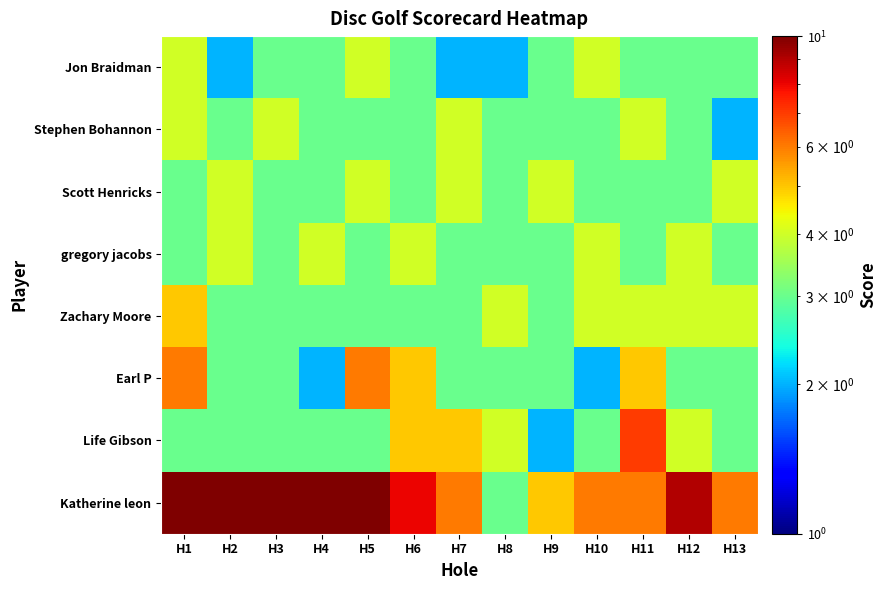

Reading right to left, extract all data points from this chart.

Jon Braidman: H13=3	H12=3	H11=3	H10=4	H9=3	H8=2	H7=2	H6=3	H5=4	H4=3	H3=3	H2=2	H1=4
Stephen Bohannon: H13=2	H12=3	H11=4	H10=3	H9=3	H8=3	H7=4	H6=3	H5=3	H4=3	H3=4	H2=3	H1=4
Scott Henricks: H13=4	H12=3	H11=3	H10=3	H9=4	H8=3	H7=4	H6=3	H5=4	H4=3	H3=3	H2=4	H1=3
gregory jacobs: H13=3	H12=4	H11=3	H10=4	H9=3	H8=3	H7=3	H6=4	H5=3	H4=4	H3=3	H2=4	H1=3
Zachary Moore: H13=4	H12=4	H11=4	H10=4	H9=3	H8=4	H7=3	H6=3	H5=3	H4=3	H3=3	H2=3	H1=5
Earl P: H13=3	H12=3	H11=5	H10=2	H9=3	H8=3	H7=3	H6=5	H5=6	H4=2	H3=3	H2=3	H1=6
Life Gibson: H13=3	H12=4	H11=7	H10=3	H9=2	H8=4	H7=5	H6=5	H5=3	H4=3	H3=3	H2=3	H1=3
Katherine leon: H13=6	H12=9	H11=6	H10=6	H9=5	H8=3	H7=6	H6=8	H5=10	H4=10	H3=10	H2=10	H1=10